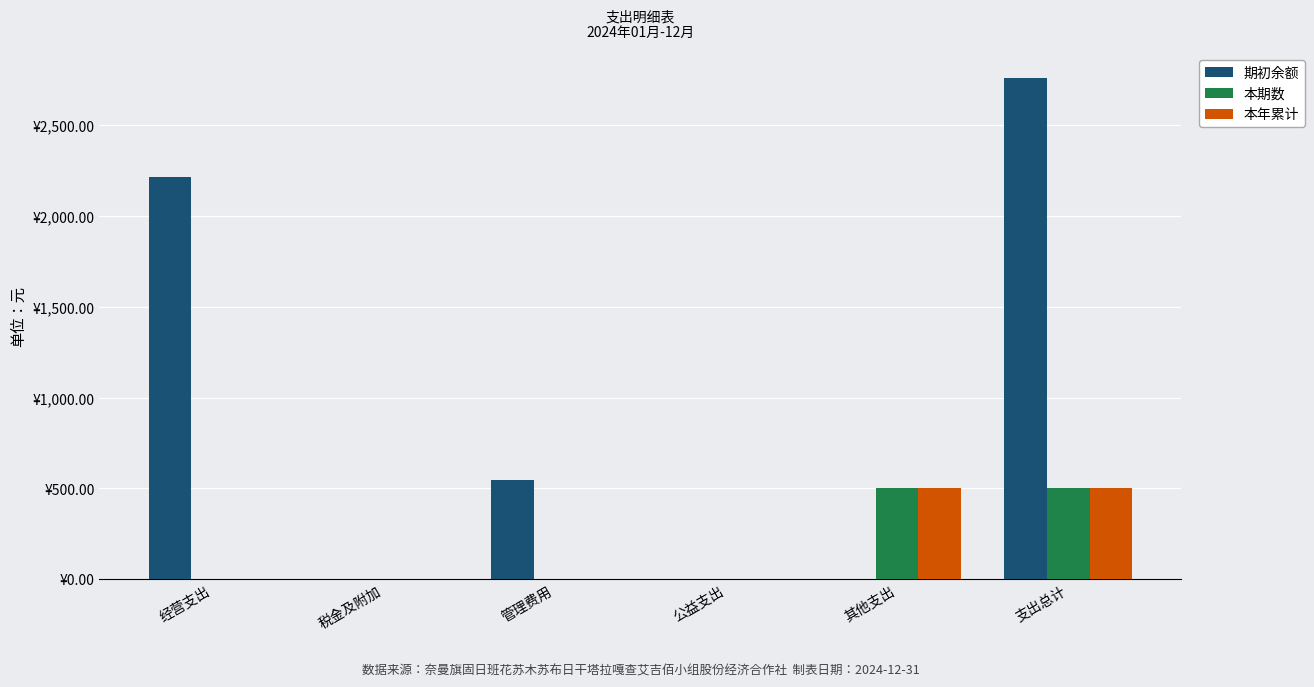

What is the maximum value shown in the chart?

2758.7